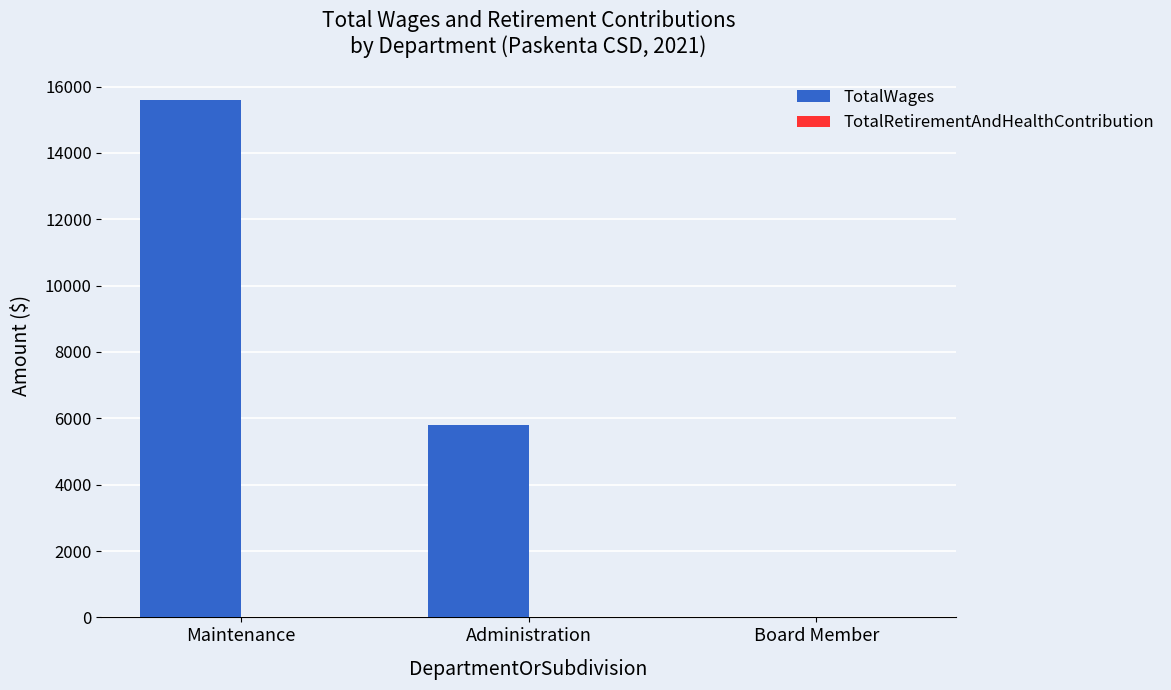

The value at Maintenance is 15600. True or false?

True